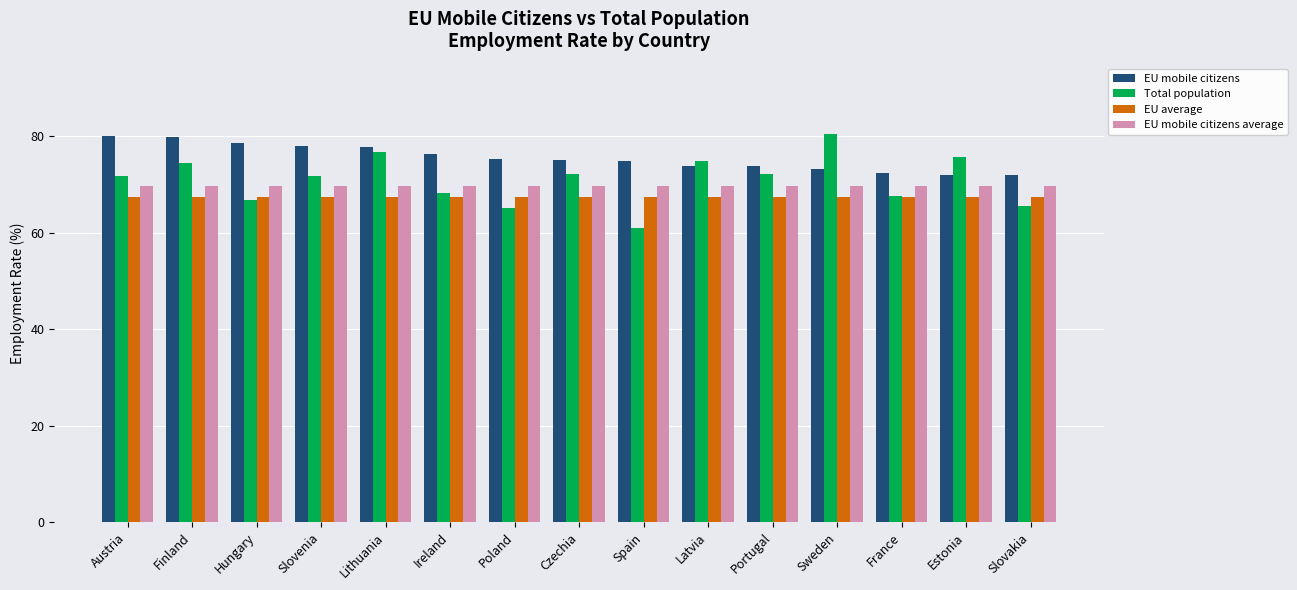

What is the label of the 1st bar from the right?

Slovakia